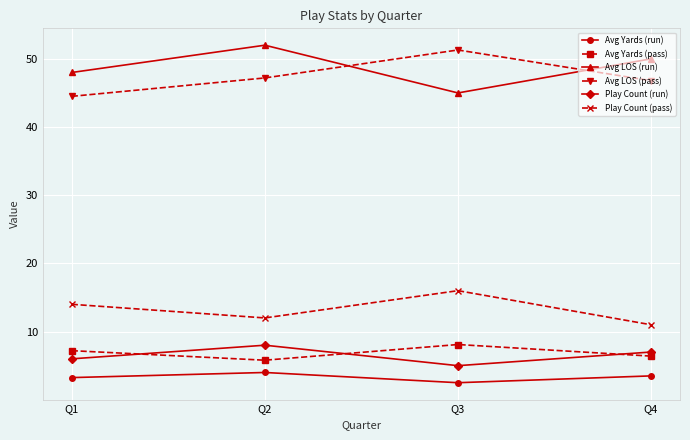

At which category does Play Count (run) reach its first local peak?

Q2